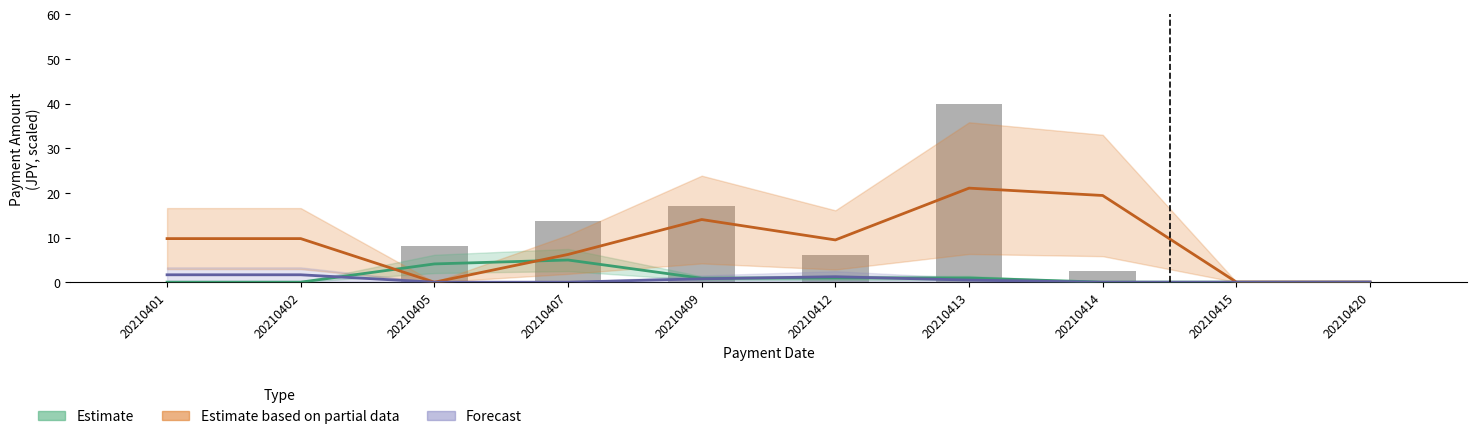

List the labels in order of Forecast value, largest first.

20210401, 20210402, 20210412, 20210409, 20210413, 20210420, 20210415, 20210414, 20210405, 20210407